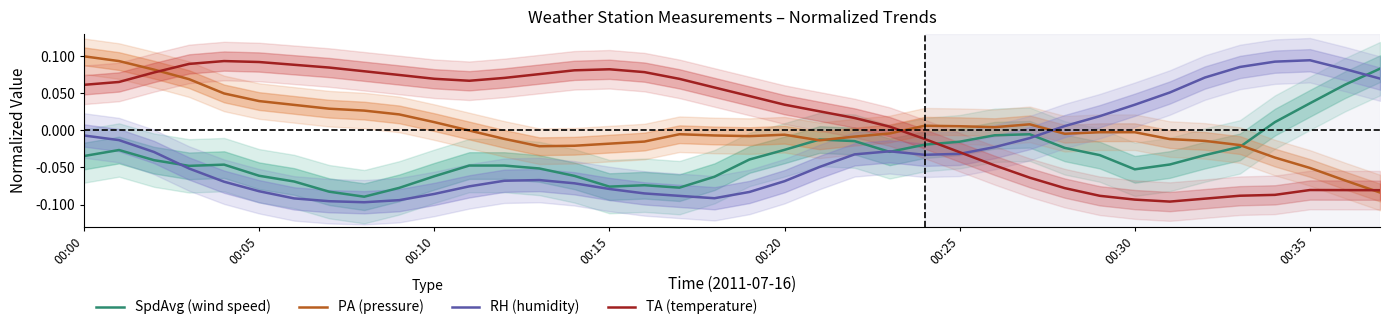

How many distinct data groups are displayed?

4